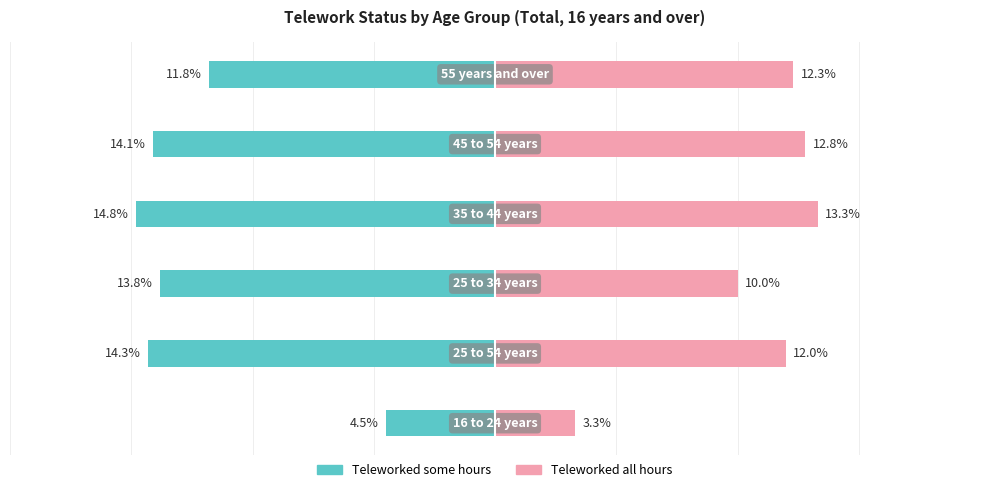

Does the chart contain stacked bars?

No